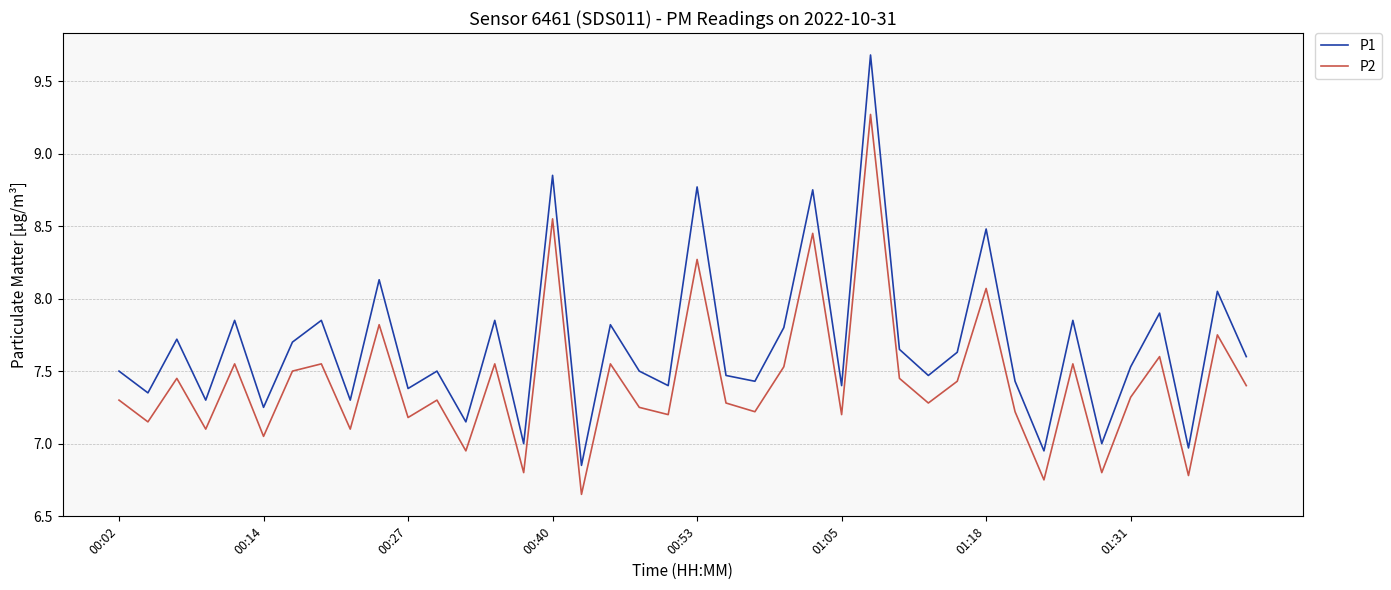

What is the maximum value shown in the chart?

9.7